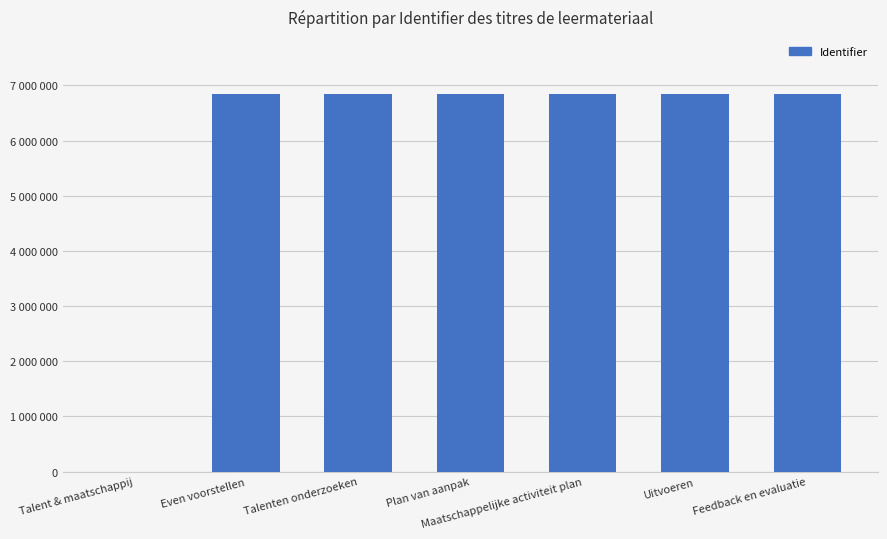

What is the sum of all values?

41058553